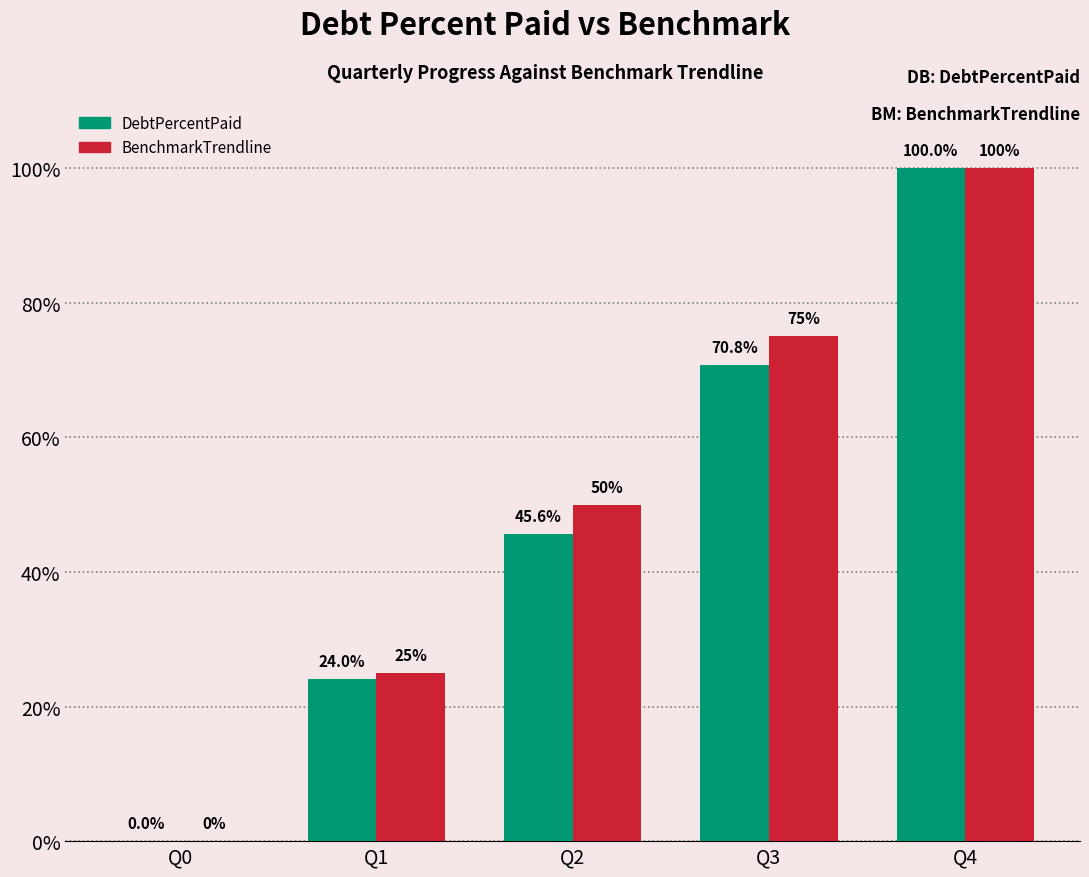

At which category is the sum across all series the highest?

Q4